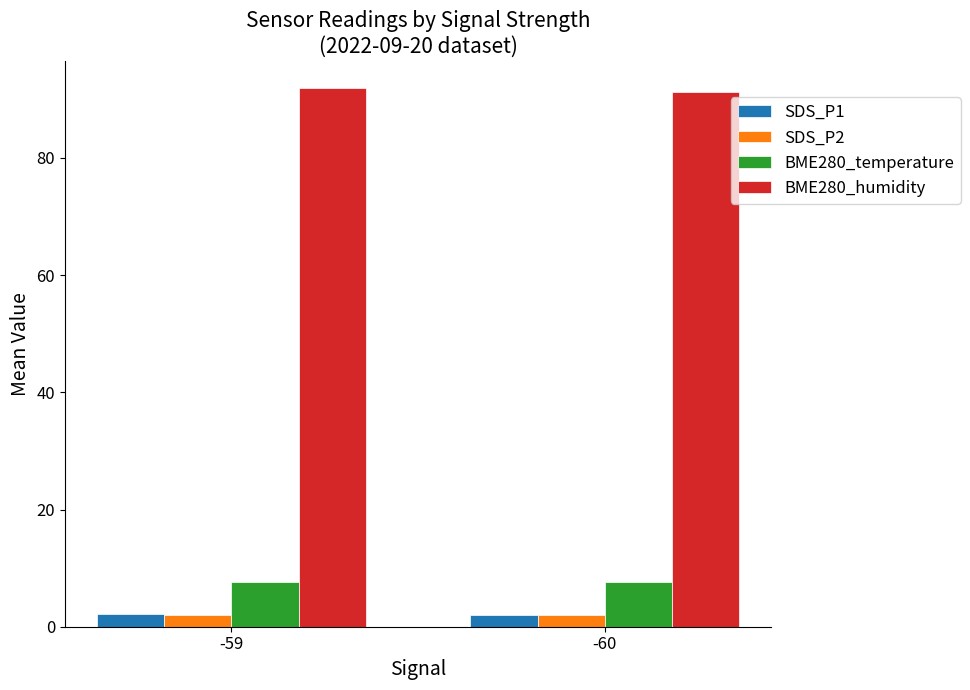

The value of BME280_humidity at -59 is 92.0. True or false?

True